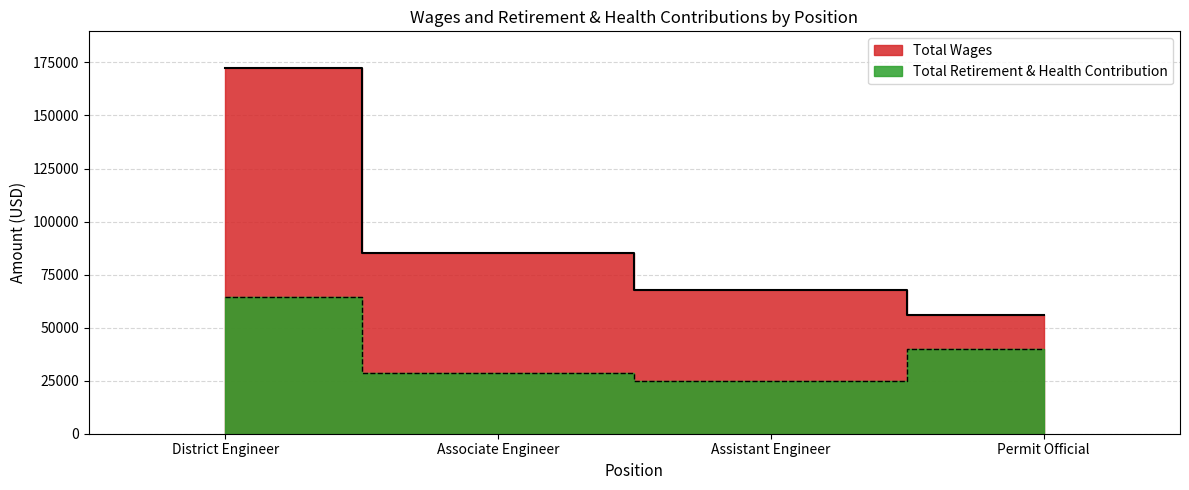

What is the label of the 2nd point from the left?

Associate Engineer